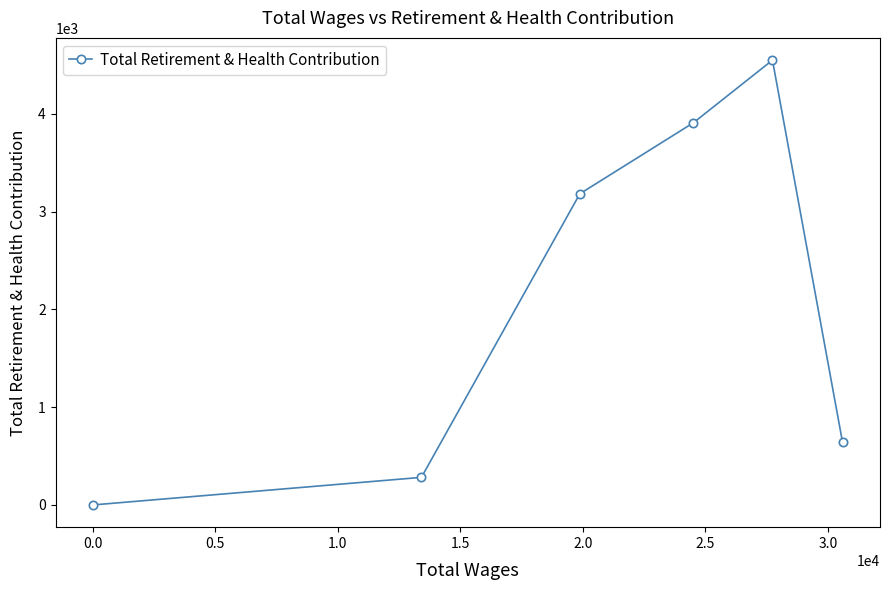

What is the sum of all values?

12563